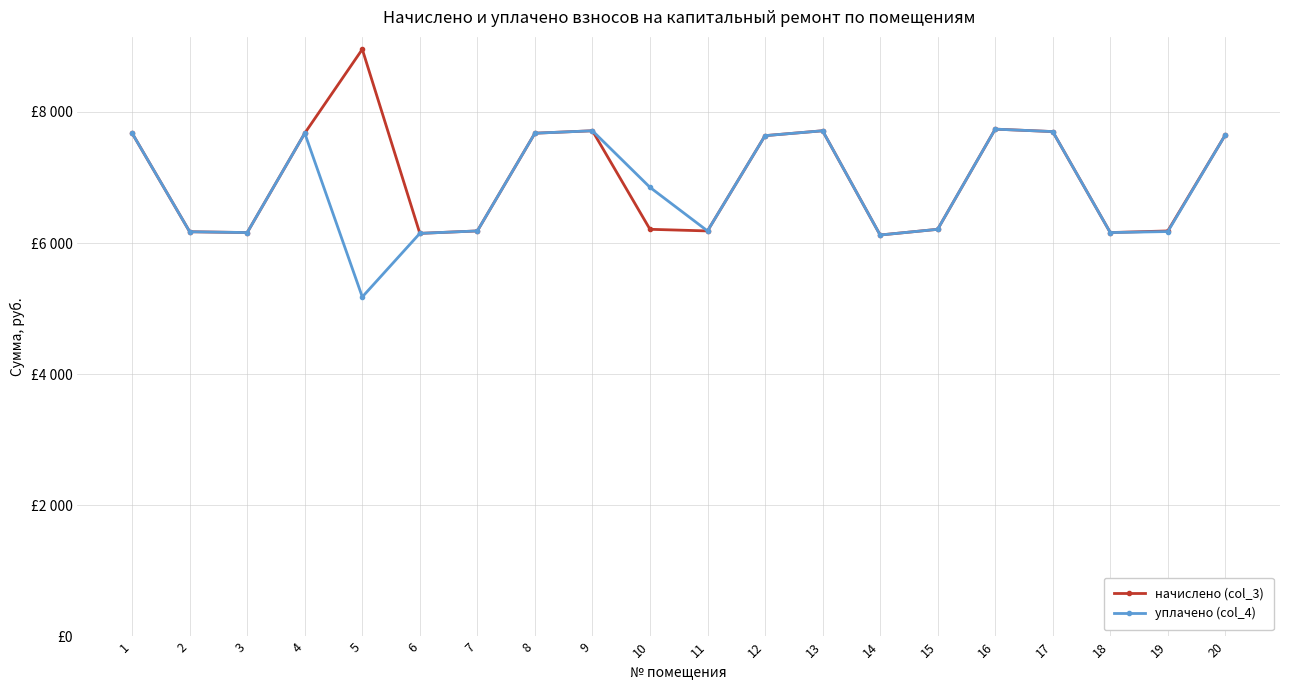

True or false: начислено (col_3) and уплачено (col_4) intersect in this chart.

False